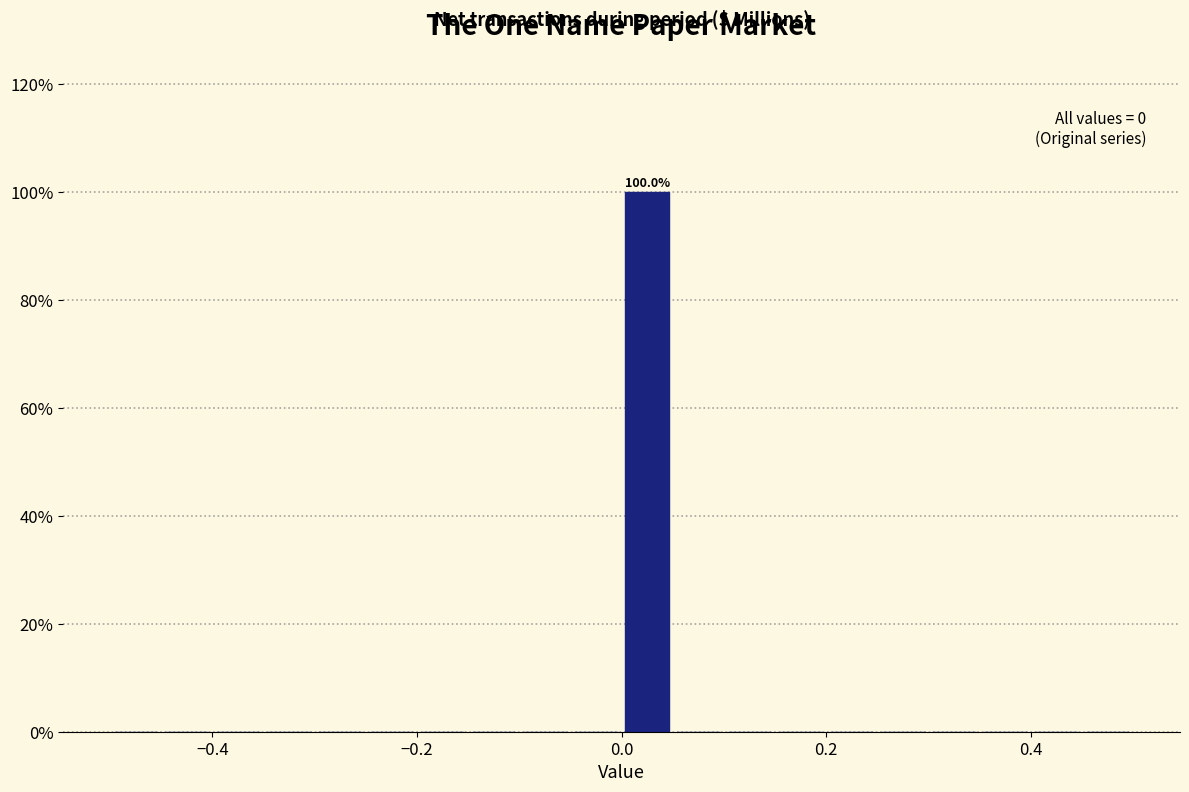

Around what value on the x-axis is the tallest bar? Give the approximate position of its centre, as read against the axis.

0.02